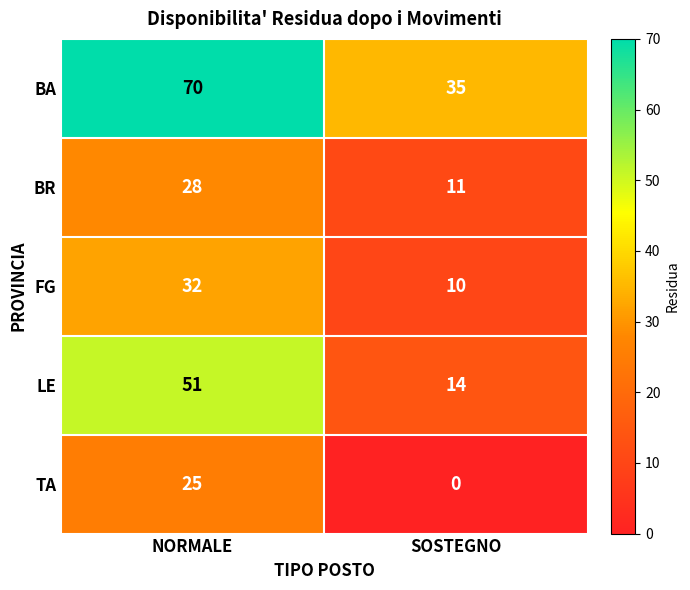

Between NORMALE and SOSTEGNO, which series saw the biggest shift?

LE